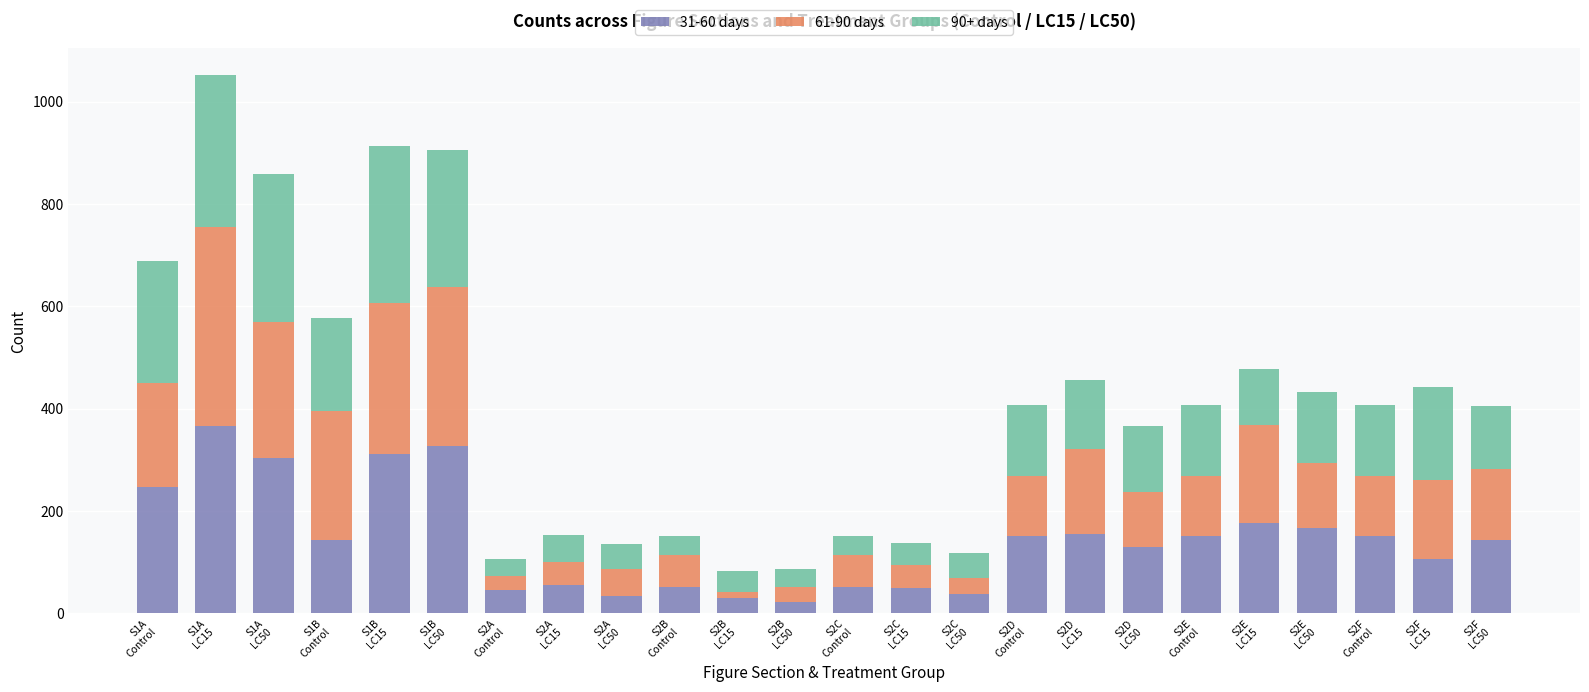

What is the value of the 31-60 days bar at the 13th from the left?

51